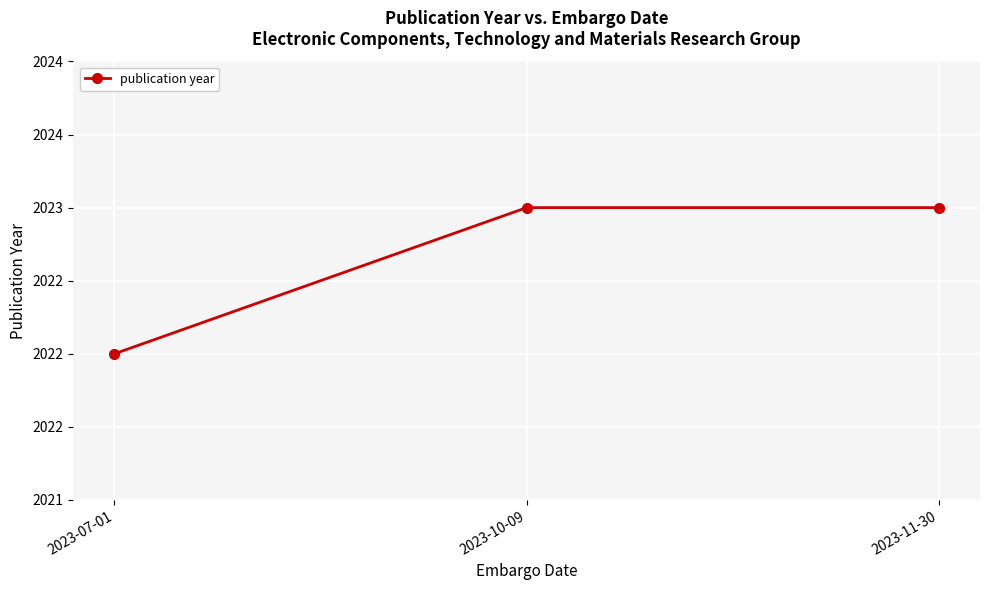

List the labels in order of value, largest first.

2023-10-09, 2023-11-30, 2023-07-01